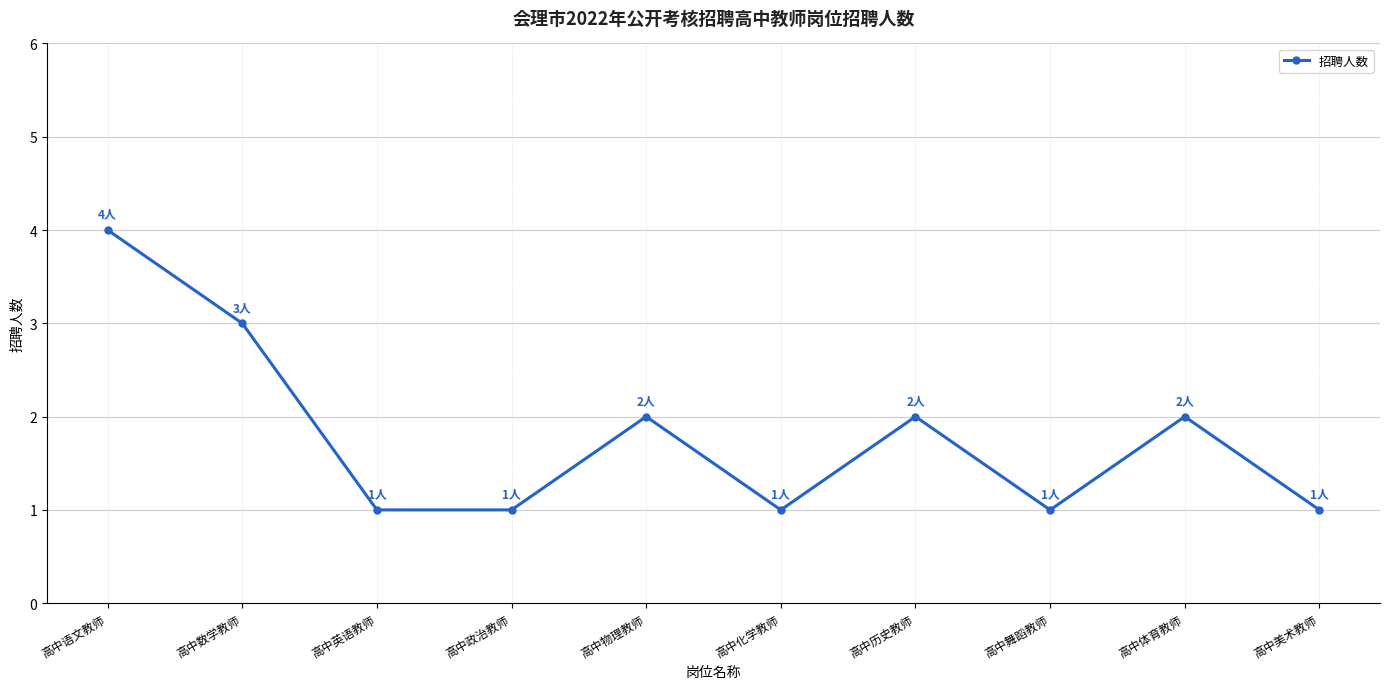

What is the label of the 6th point from the left?

高中化学教师